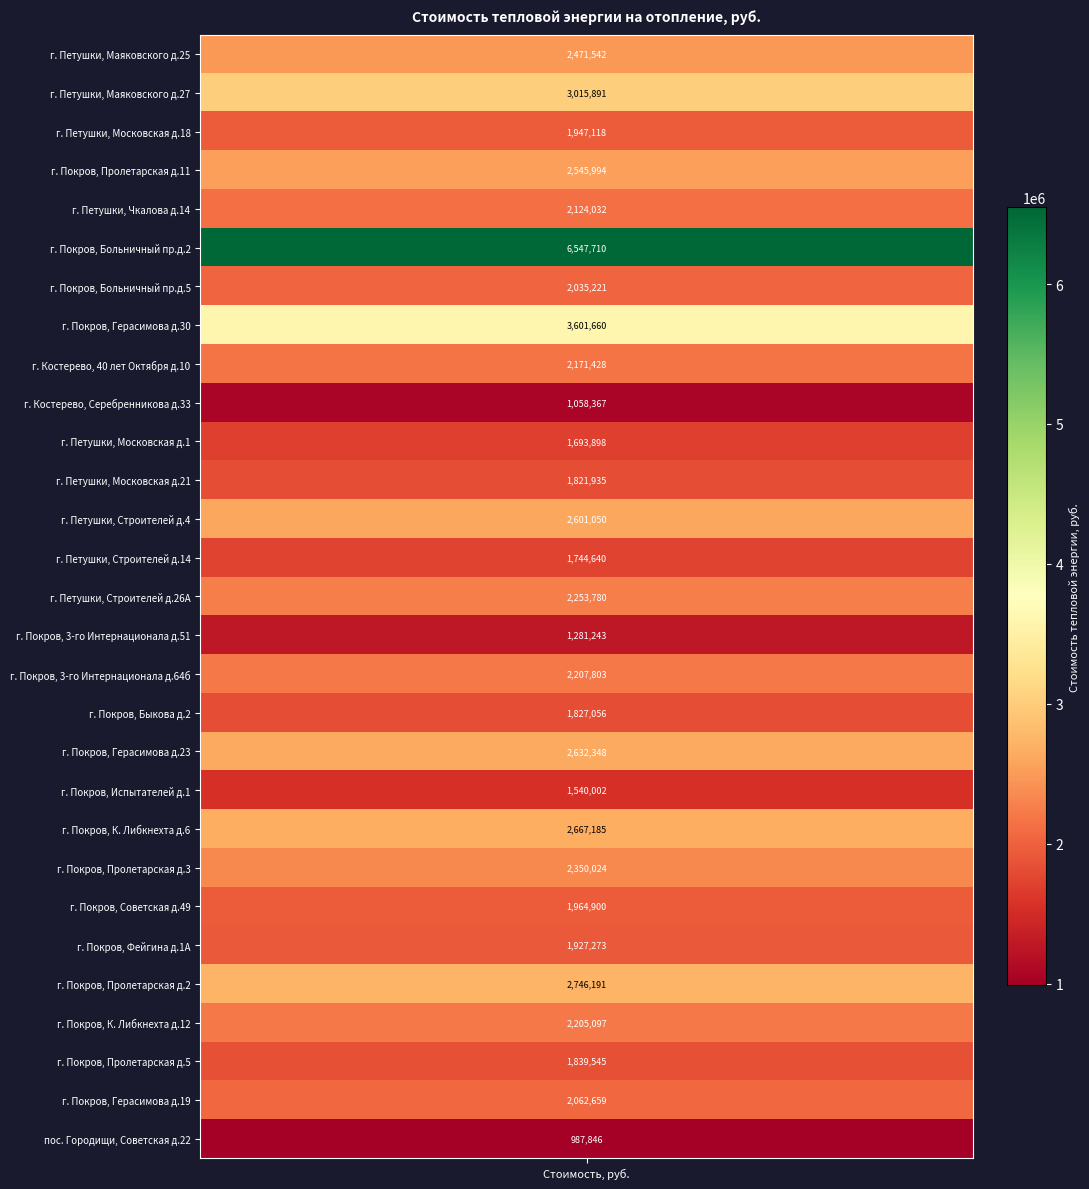

Reading right to left, what are all the values shown in this chart?

987846.0	2062659.4	1839545.1	2205096.6	2746191.0	1927273.2	1964900.4	2350024.2	2667185.2	1540002.1	2632347.9	1827055.6	2207803.4	1281242.6	2253780.3	1744640.1	2601049.9	1821934.5	1693898.5	1058366.9	2171427.9	3601659.6	2035221.5	6547710.0	2124031.7	2545994.0	1947117.8	3015891.5	2471542.2